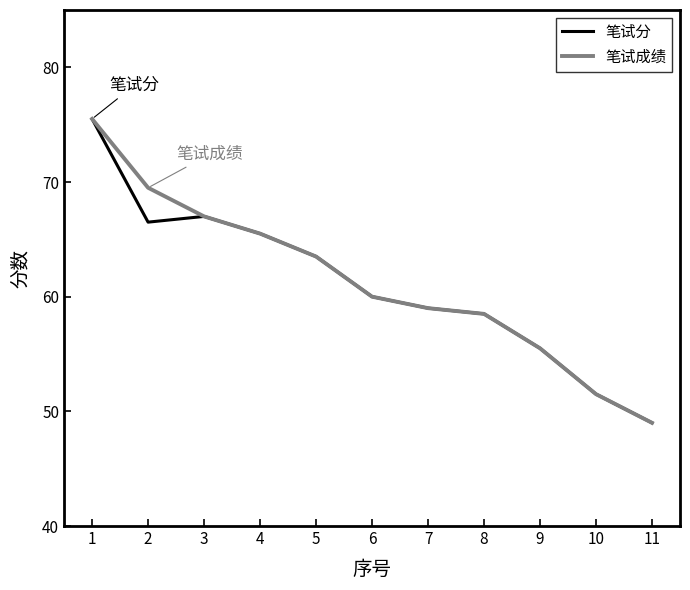

What is the sum of all 笔试分 values?

671.5